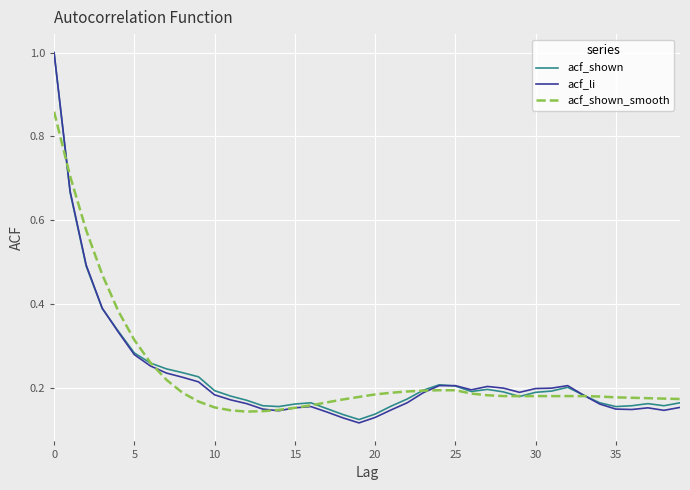

Which series has the widest spread of values?

acf_li